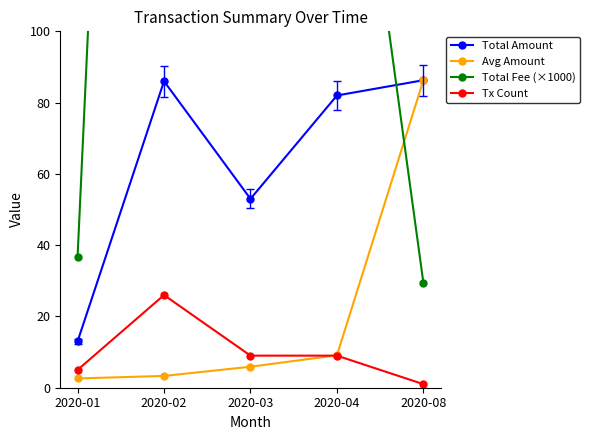

How many lines are shown in the chart?

4